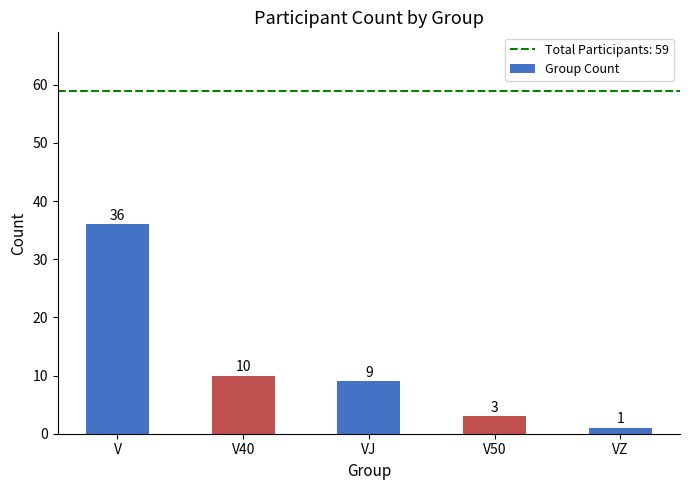

True or false: the data shows 5 at V40.

False